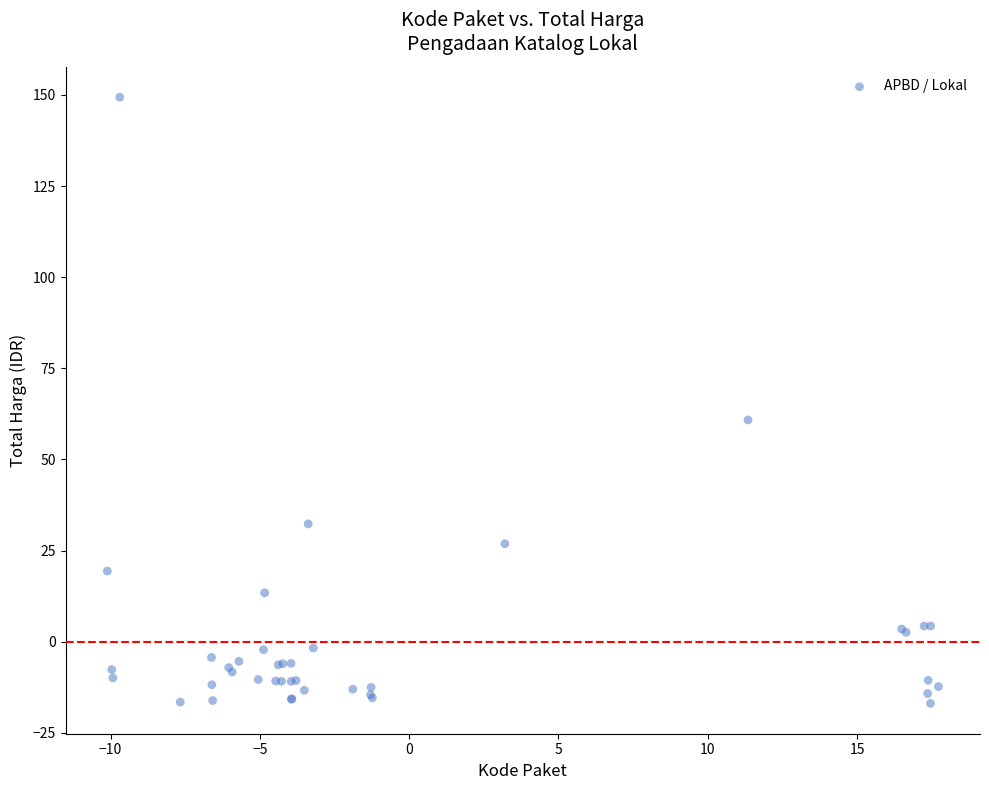

What Y value in the scatter plot is closest to 66?

60.9